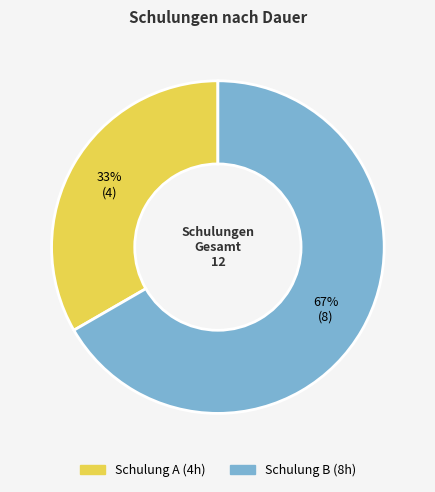

To the nearest percent, what percentage of the pie is Schulung A?

33%